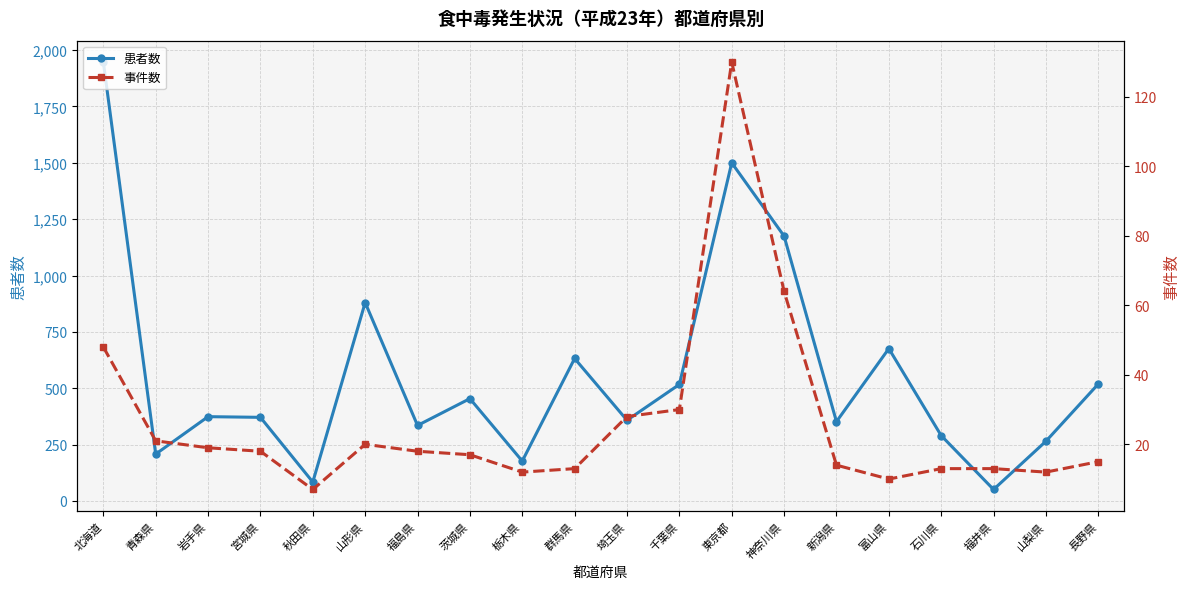

List the series in order of their overall mean, lowest first.

事件数, 患者数